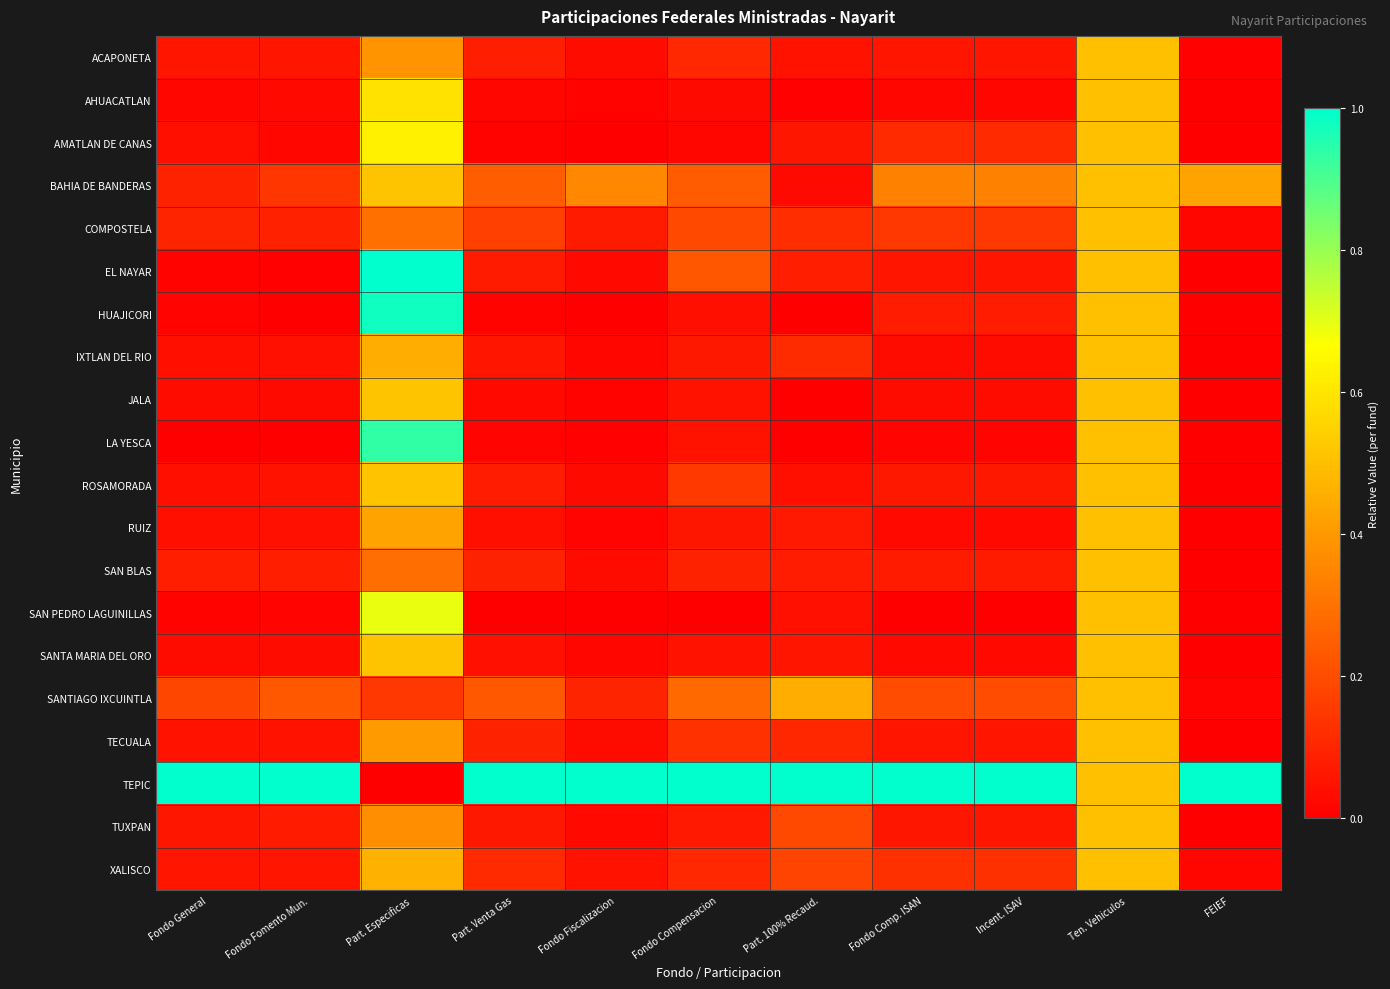

At which category is the sum across all series the highest?

Part. Especificas